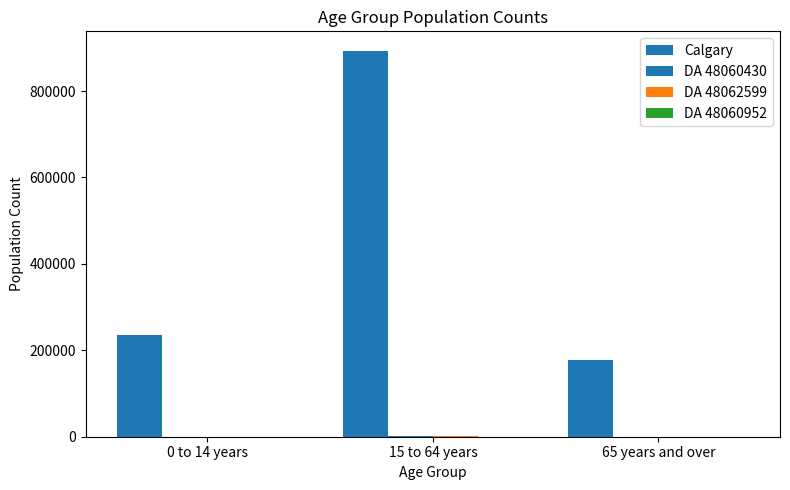

How many distinct data groups are displayed?

4